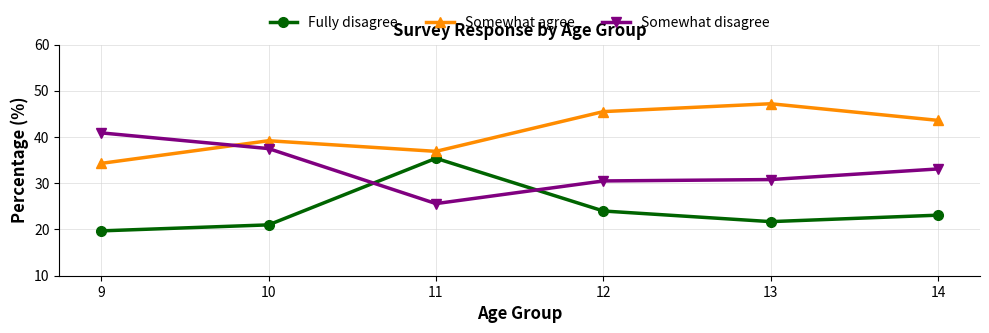

True or false: Somewhat agree has more than 1 interior local peaks.

True